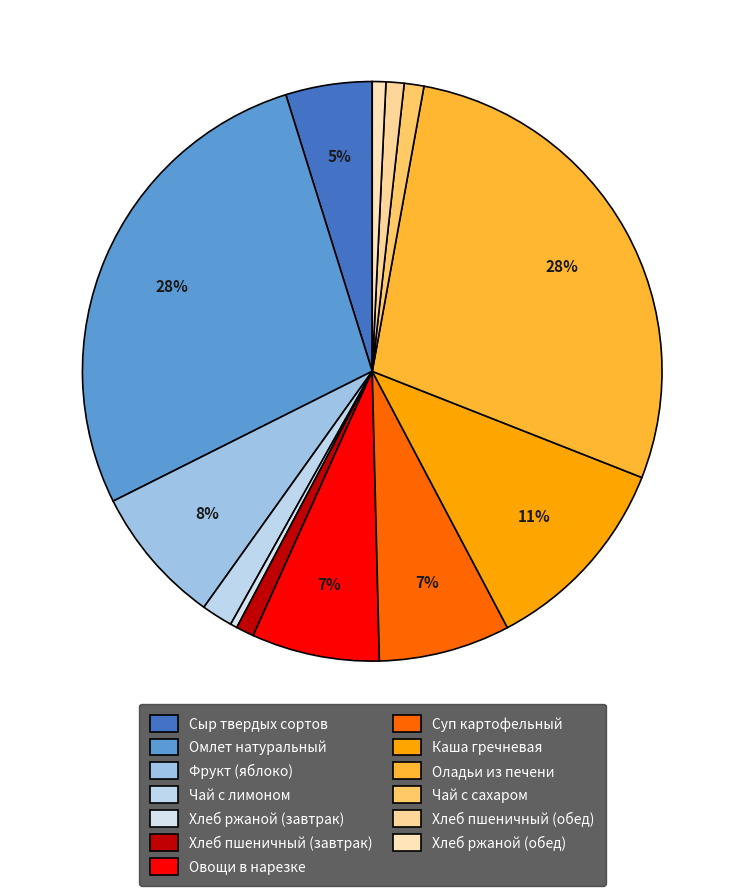

To the nearest percent, what is the average slice percentage?

8%